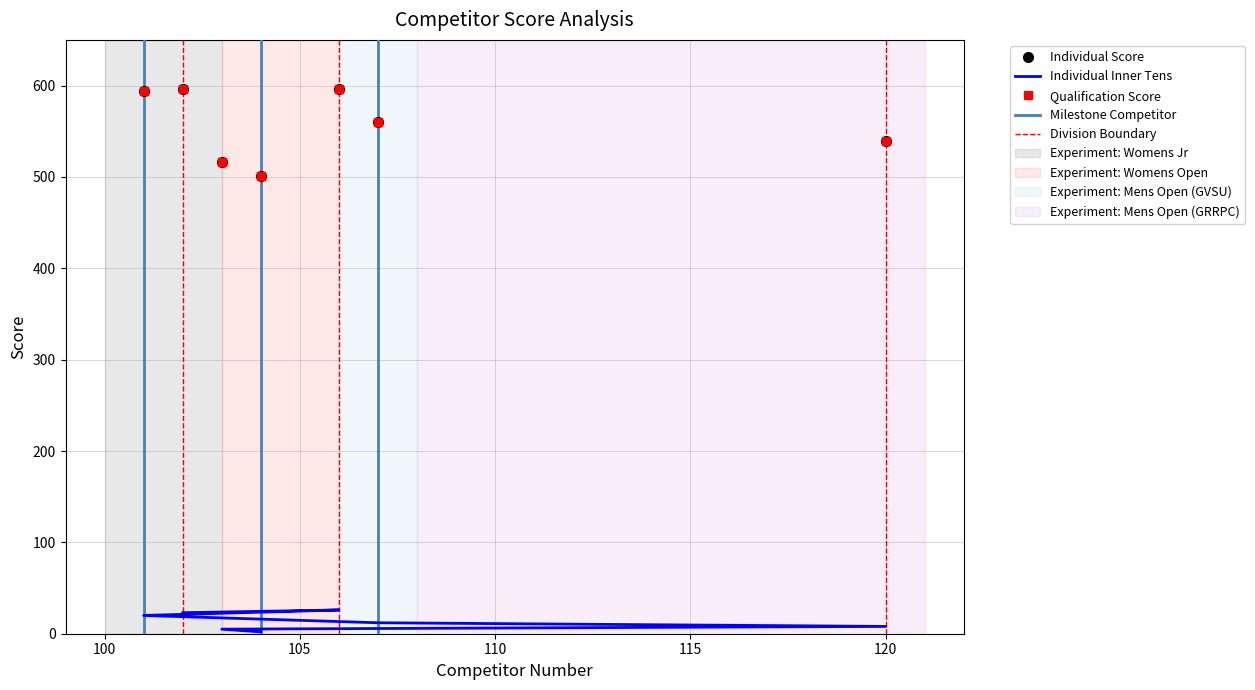

The value of Qualification Score at 106 is 595.7. True or false?

True